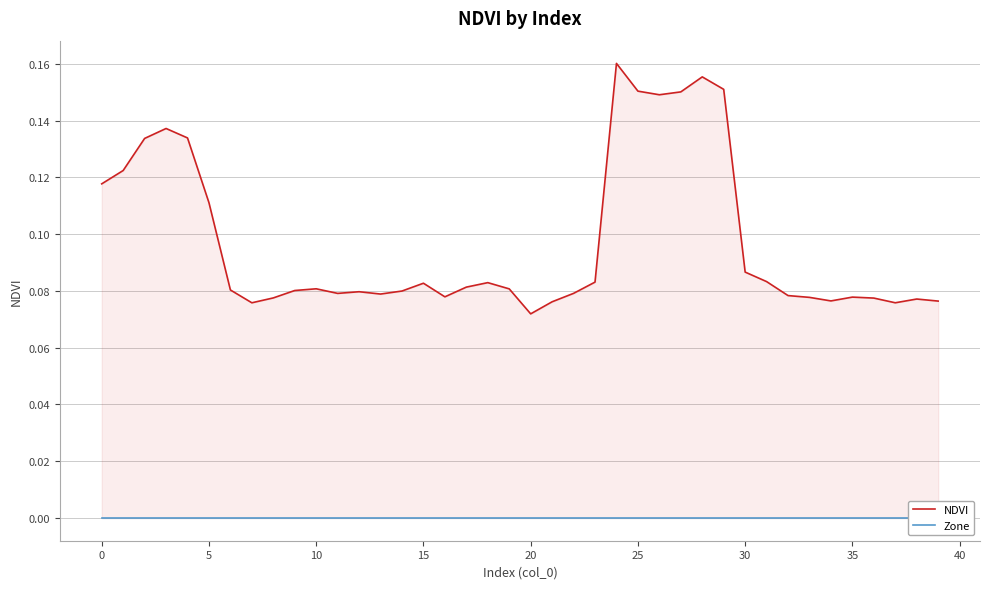

The value of NDVI at 29 is 0.2. True or false?

True